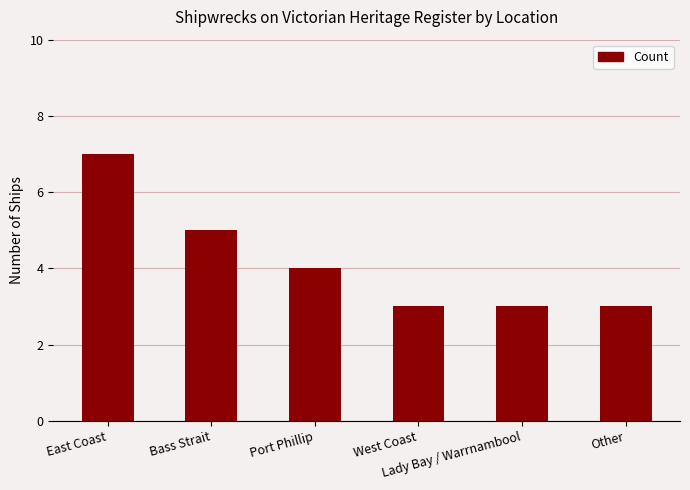

What is the smallest value displayed?

3